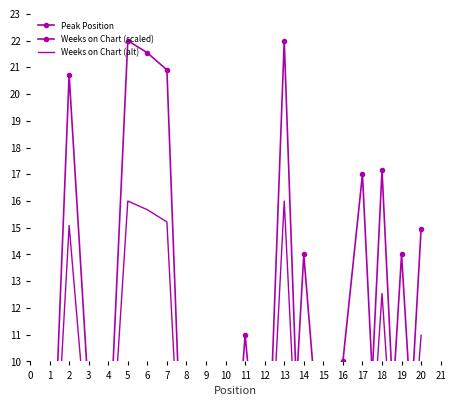

Reading left to right, extract all data points from this chart.

Peak Position: 1.0	1.0	1.0	1.0	1.0	1.0	1.0	8.0	6.0	1.0	11.0	3.0	1.0	14.0	5.0	10.0	17.0	2.0	14.0	2.0
Weeks on Chart (scaled): 2.3	20.7	8.7	5.9	22.0	21.5	20.9	1.1	6.2	3.7	1.1	2.1	22.0	1.1	5.3	2.6	1.8	17.2	1.9	15.0
Weeks on Chart (alt): 1.9	15.1	6.5	4.5	16.0	15.7	15.2	1.1	4.7	3.0	1.1	1.8	16.0	1.1	4.1	2.1	1.6	12.5	1.7	11.0